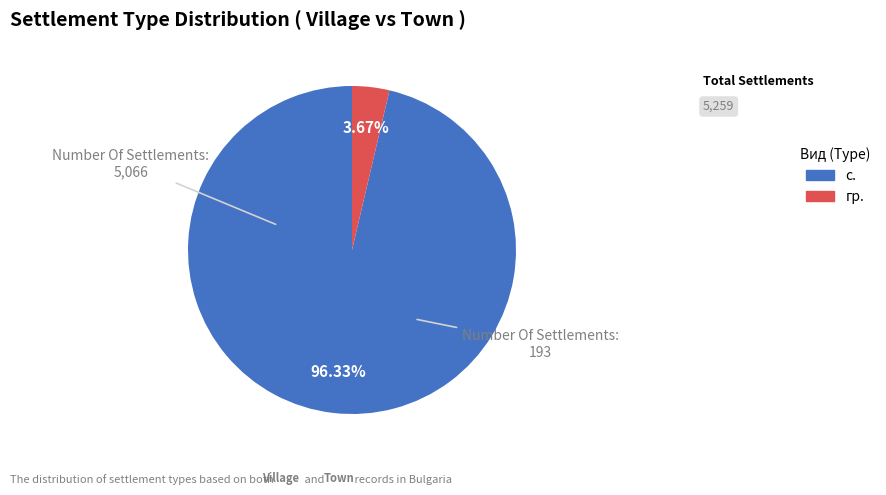

Which slice is the largest?

с.